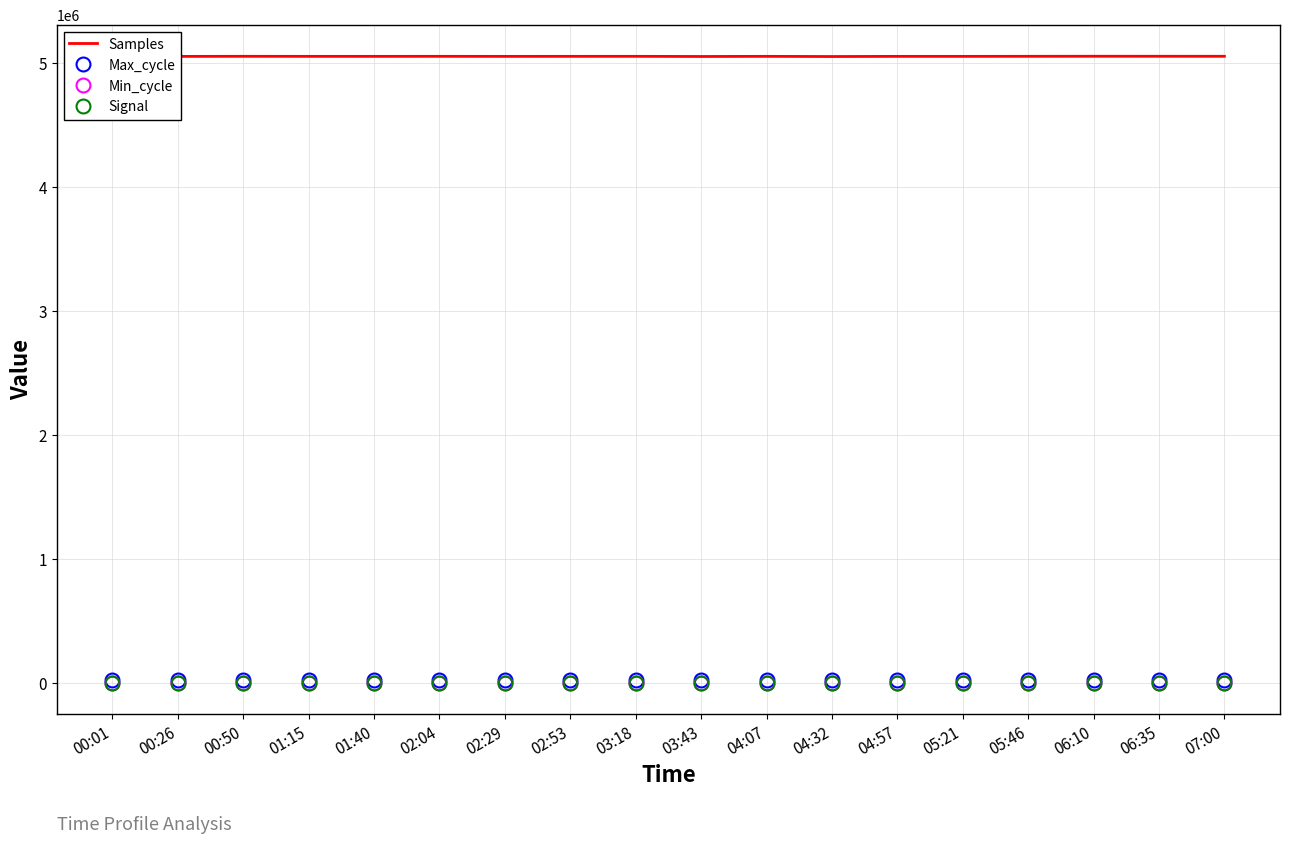

Reading left to right, transcribe all the data shown in this chart.

Samples: 5057534	5055501	5056279	5055878	5055785	5056097	5055649	5055934	5056048	5054828	5055891	5054519	5055730	5055751	5056260	5056695	5056588	5056417
Max_cycle: 20323	20499	20296	20004	20012	20323	19908	19913	19913	20361	20361	20392	19909	19920	19931	19909	19920	19964
Min_cycle: 28	28	28	28	28	28	28	28	28	28	28	28	28	28	28	28	28	28
Signal: -75	-77	-76	-77	-76	-76	-76	-77	-76	-76	-76	-77	-77	-77	-76	-77	-77	-77